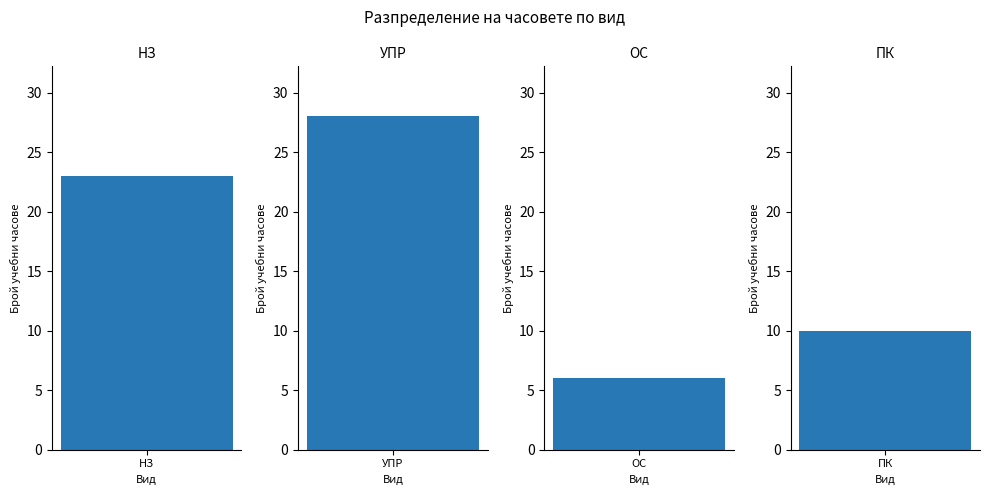

What is the ratio of the value at НЗ to the value at ПК?

2.3